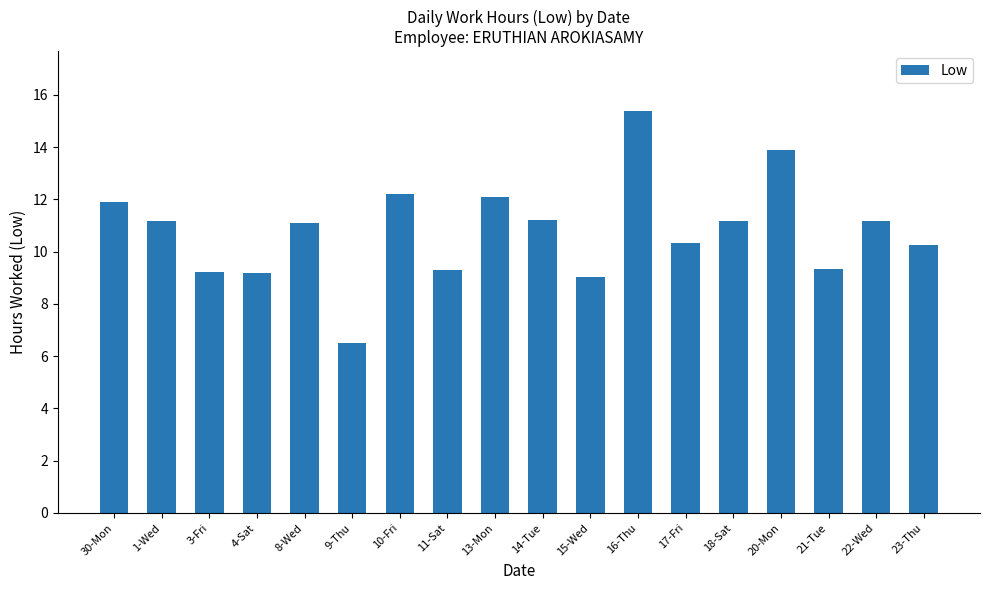

What is the sum of all values?

194.4